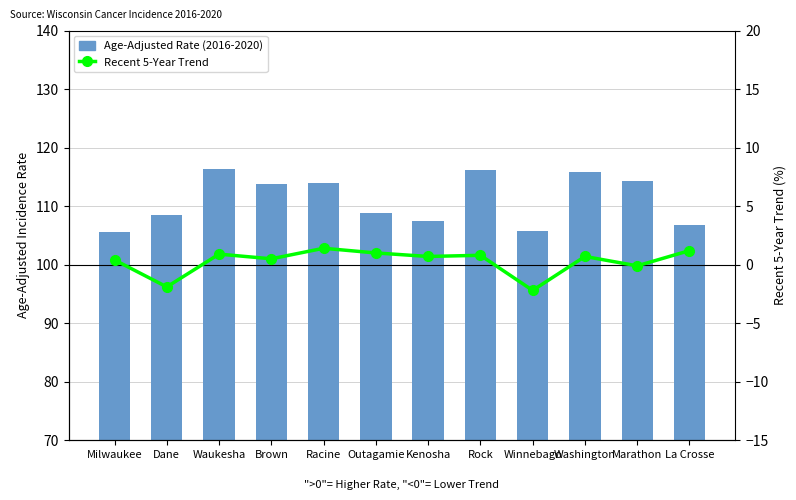

Is the value of Age-Adjusted Rate (2016-2020) at Kenosha greater than the value of Recent 5-Year Trend at La Crosse?

Yes